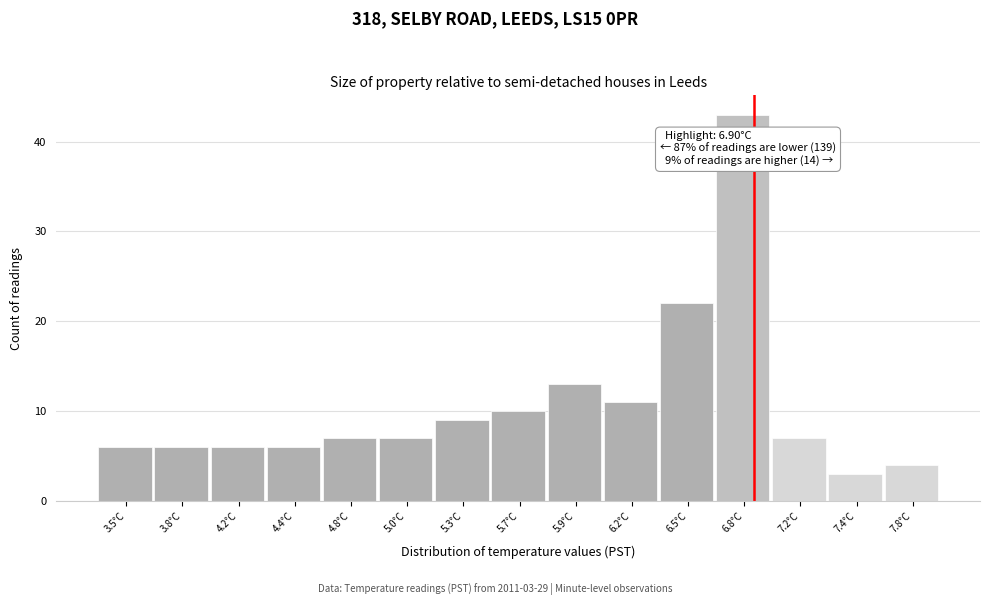

Reading right to left, what are all the values shown in this chart?

7.8°C=4	7.4°C=3	7.2°C=7	6.8°C=43	6.5°C=22	6.2°C=11	5.9°C=13	5.7°C=10	5.3°C=9	5.0°C=7	4.8°C=7	4.4°C=6	4.2°C=6	3.8°C=6	3.5°C=6